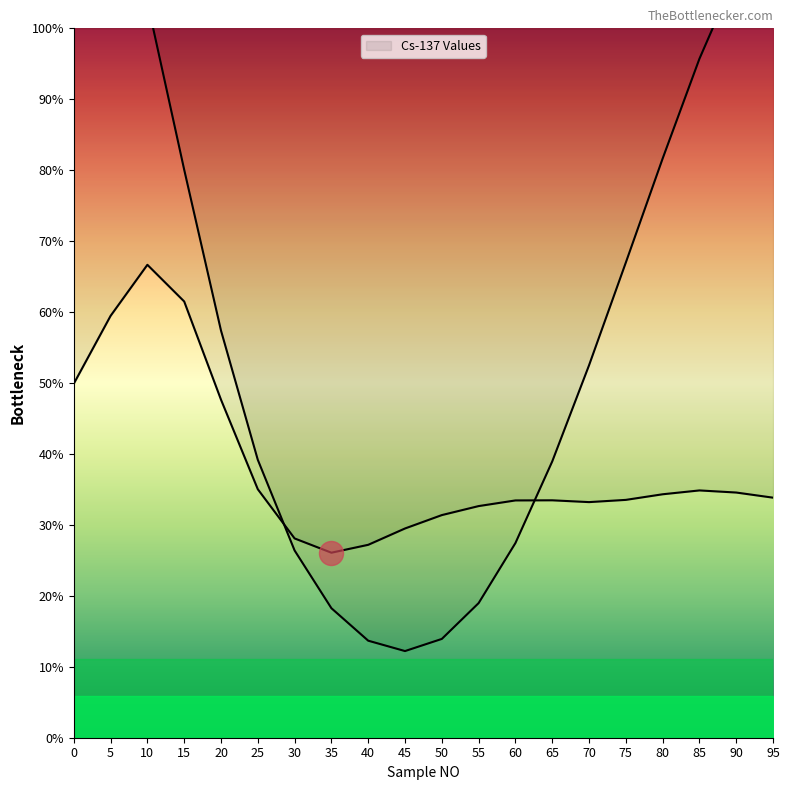

Which has a higher value, 1 or 10?

10